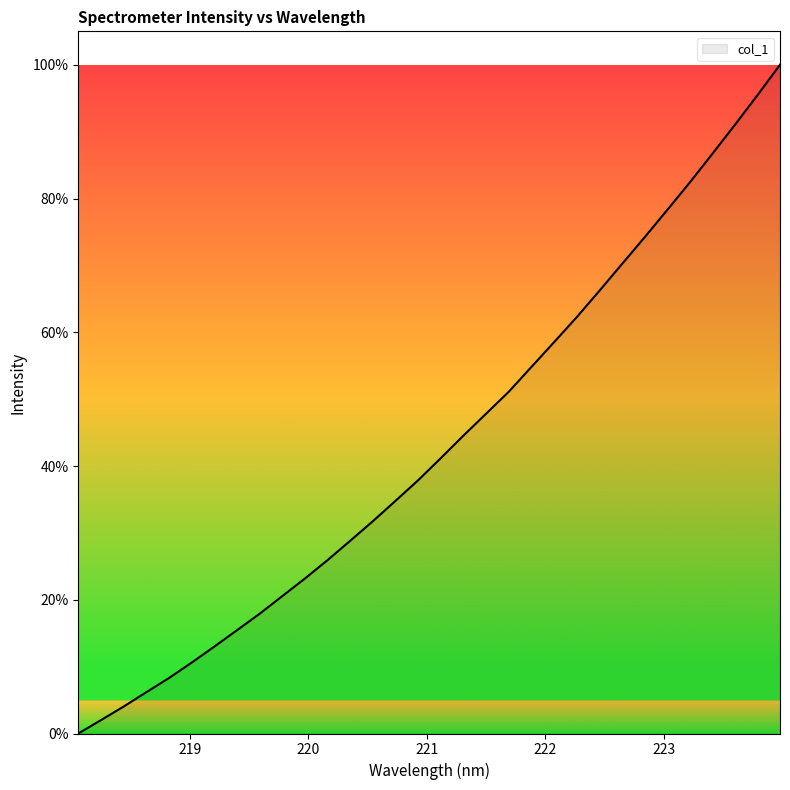

What is the difference between the maximum and minimum values?

100.0